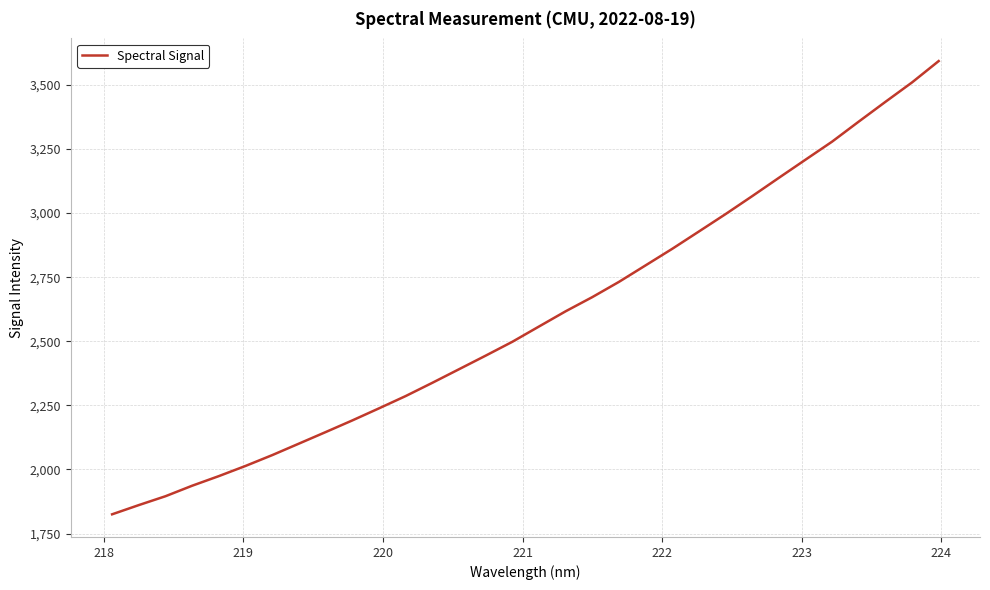

What is the difference between the maximum and minimum values?

1768.1